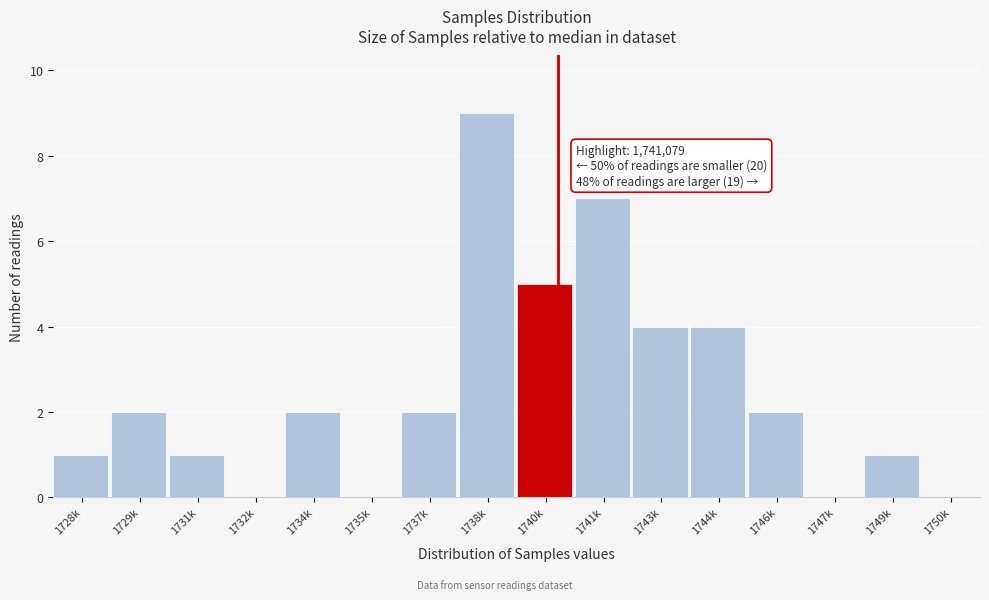

Reading left to right, what are all the values shown in this chart?

1728k=1	1729k=2	1731k=1	1732k=0	1734k=2	1735k=0	1737k=2	1738k=9	1740k=5	1741k=7	1743k=4	1744k=4	1746k=2	1747k=0	1749k=1	1750k=0